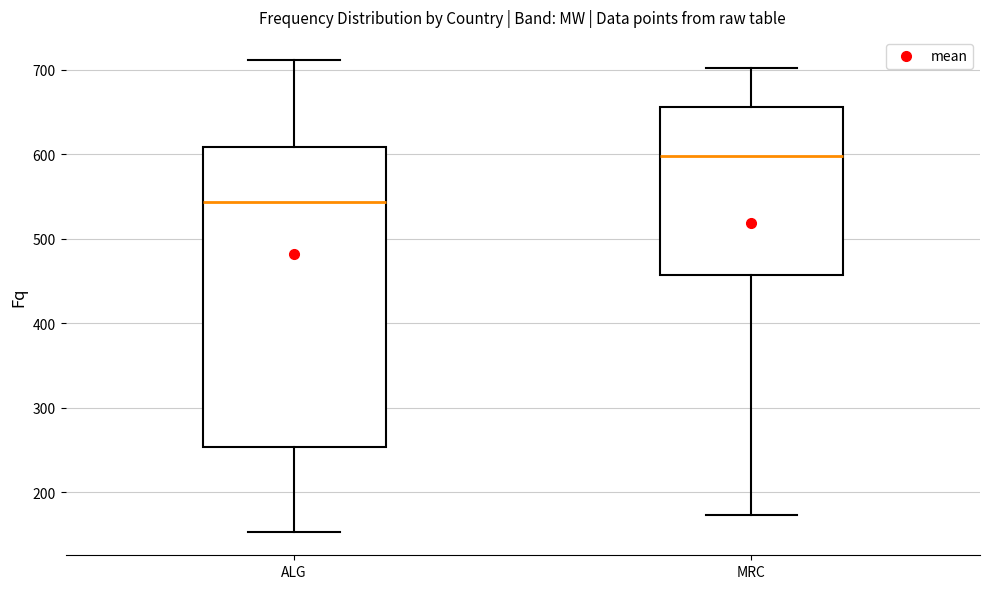

Which box has the lowest median line?

ALG